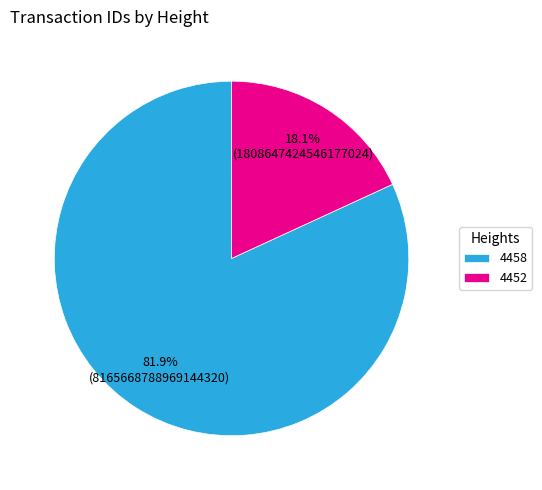

What percentage is NOT represented by 4452?

81.9%